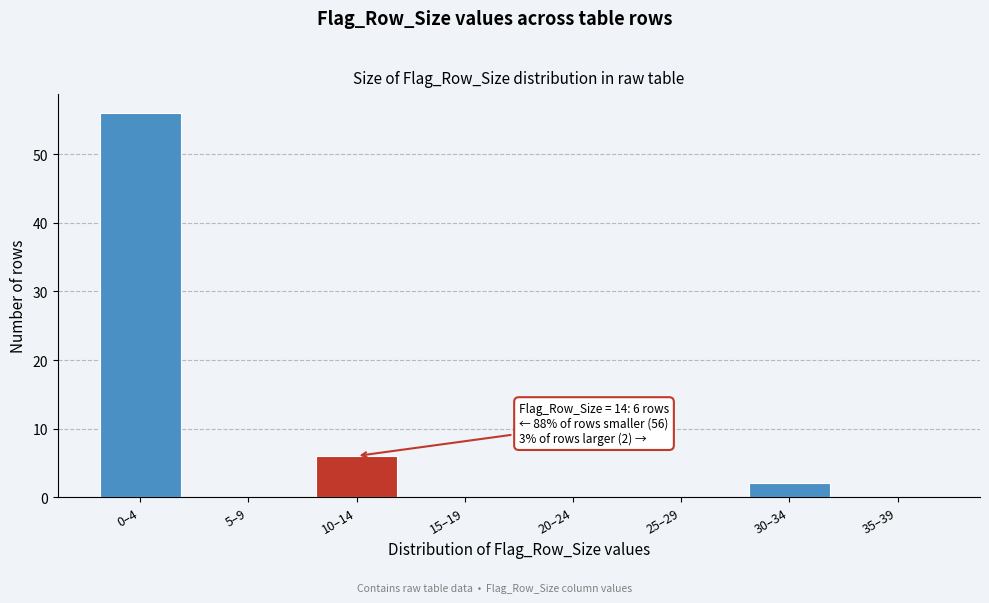

Reading right to left, what are all the values shown in this chart?

35–39=0	30–34=2	25–29=0	20–24=0	15–19=0	10–14=6	5–9=0	0–4=56